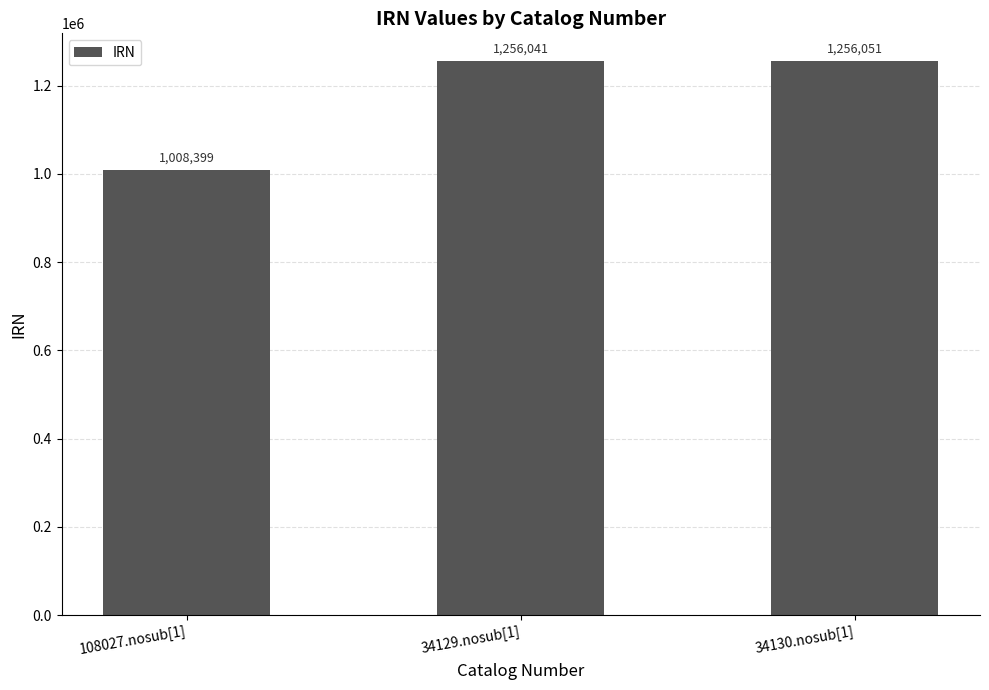

The chart shows a value of 1776092 at 34130.nosub[1]. True or false?

False